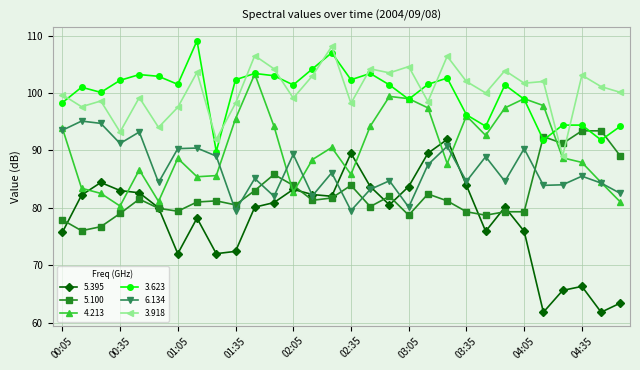

How many lines are shown in the chart?

6